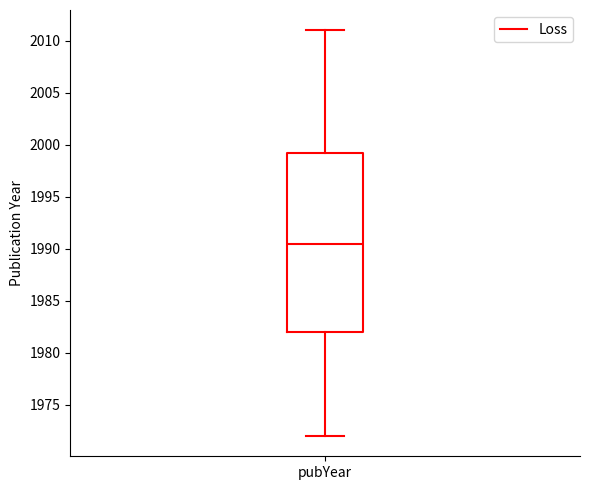

Read this box plot against the y-axis: the position of the median line, the range covered by the box, and the ends of both whiskers. The values are not printed on the chart, so give them approximately, as read against the axis.

median 1990.5, box 1982.0 to 1999.5, whiskers 1972.0 to 2011.0